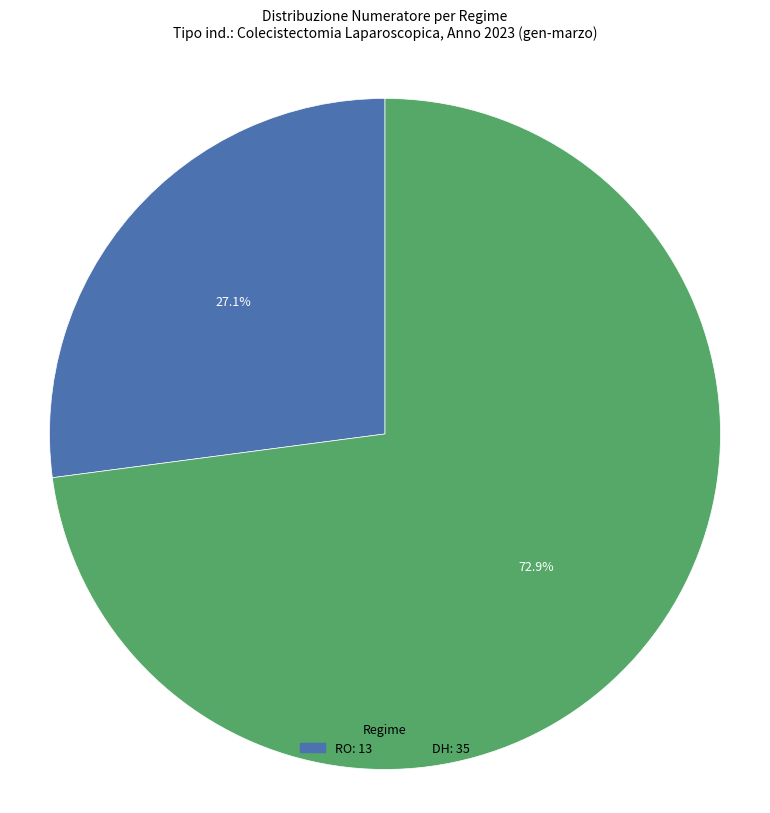

The DH slice represents 73% of the pie. True or false?

True